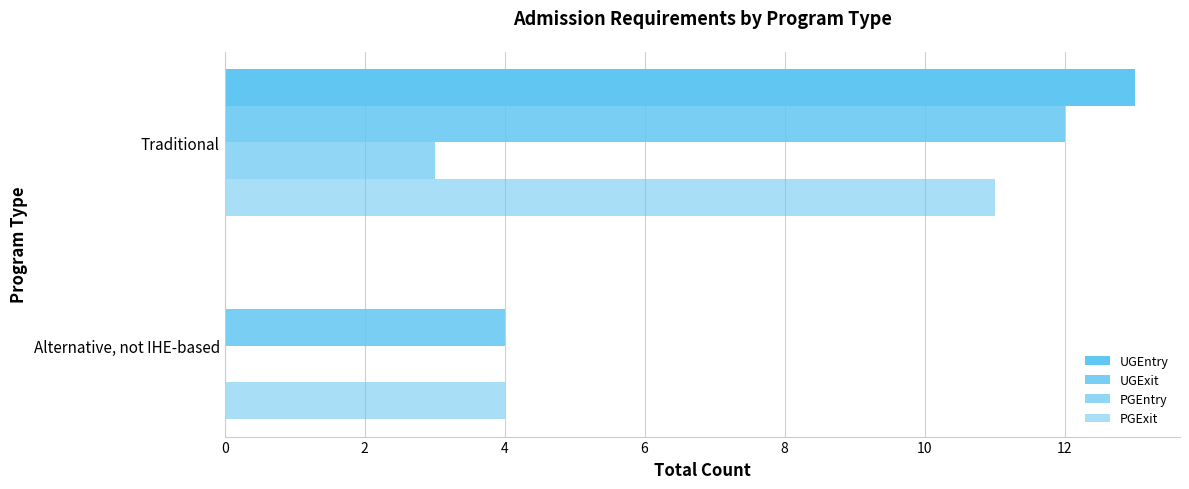

What is the value of the UGExit bar at the 1st from the left?

4